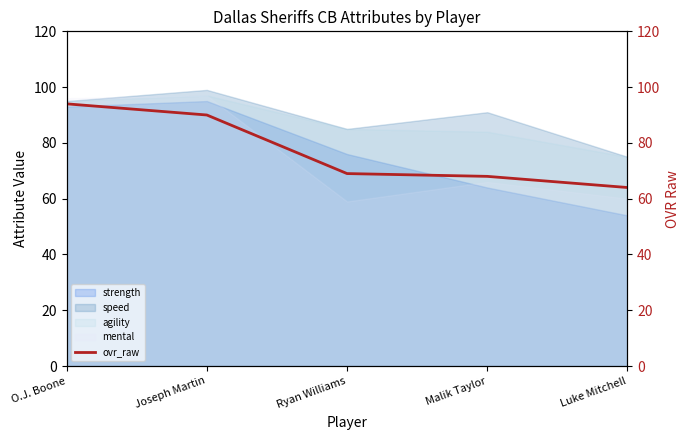

Approximately how many times larger is the value at Ryan Williams compared to O.J. Boone?

0.7